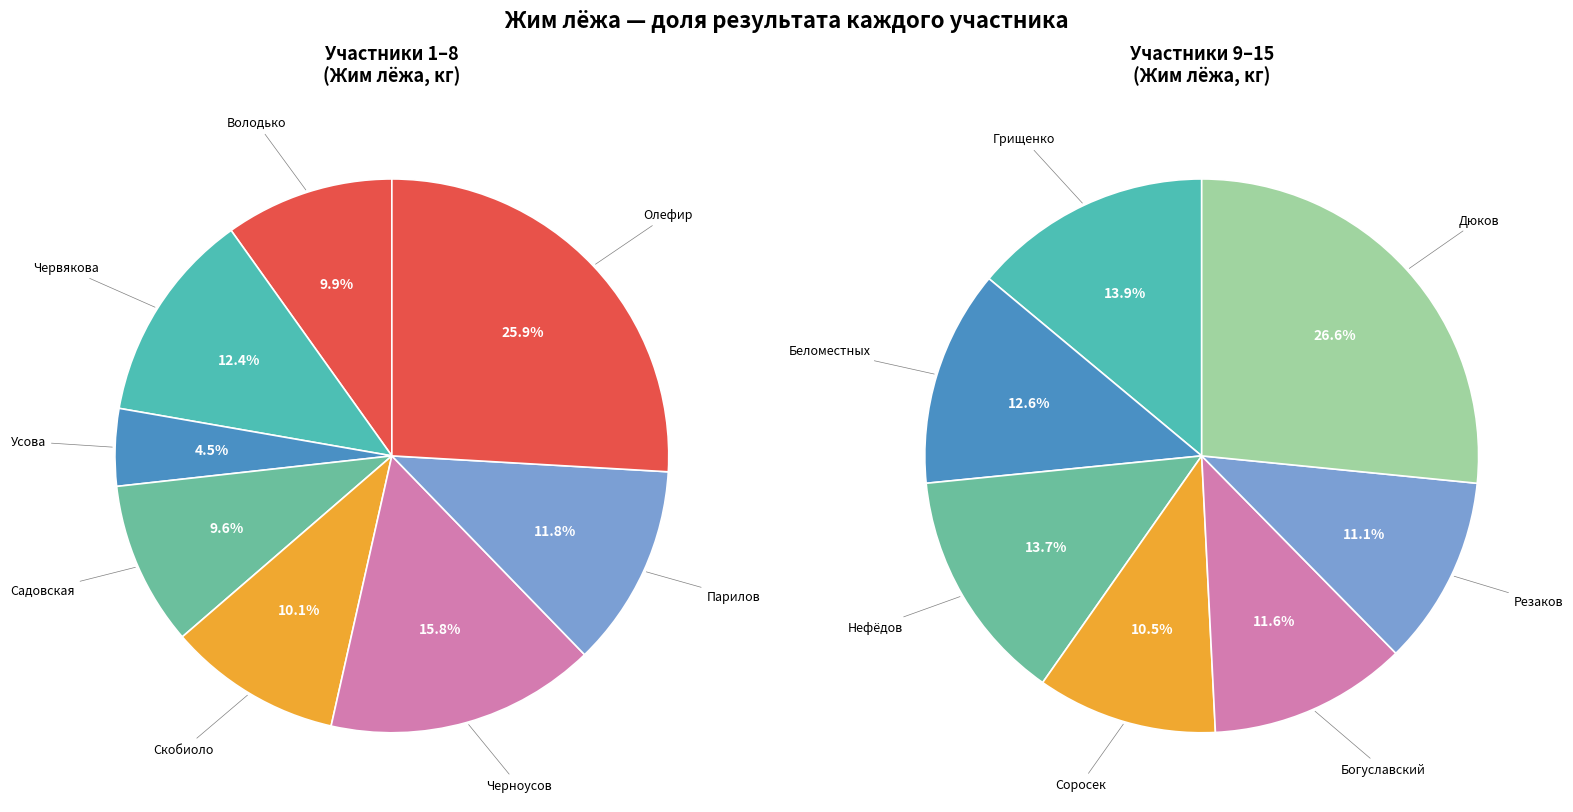

Is the sum of Усова Алина and Садовская Надежда greater than half?

No